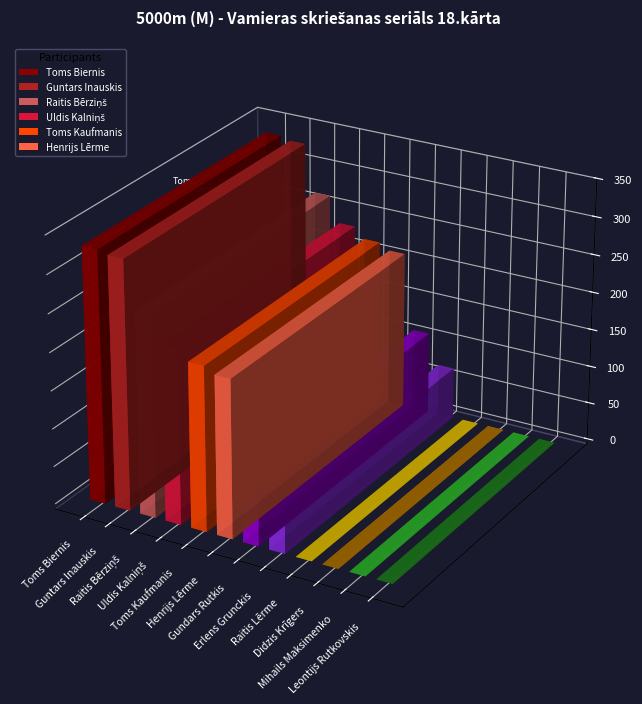

List the labels in order of value, largest first.

Toms Biernis, Guntars Inauskis, Raitis Bērziņš, Uldis Kalniņš, Toms Kaufmanis, Henrijs Lērme, Gundars Rutkis, Erlens Grunckis, Raitis Lērme, Didzis Krīgers, Mihails Maksimenko, Leontijs Rutkovskis